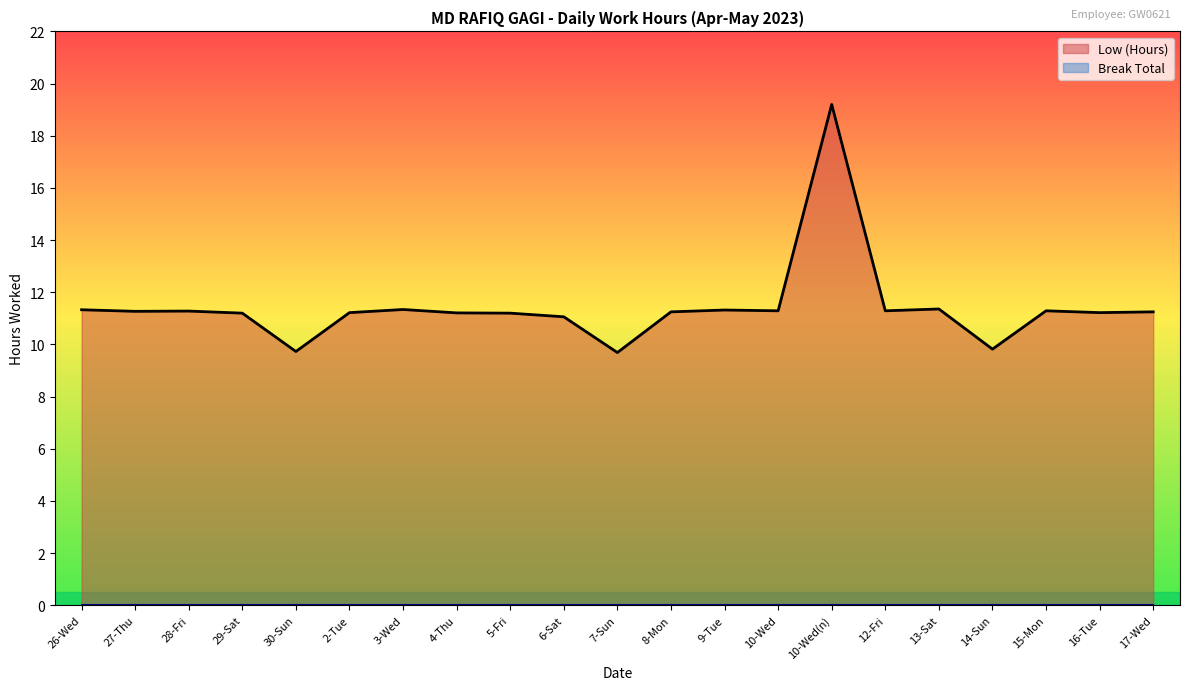

Reading left to right, transcribe all the data shown in this chart.

26-Wed=11.3	27-Thu=11.3	28-Fri=11.3	29-Sat=11.2	30-Sun=9.7	2-Tue=11.2	3-Wed=11.3	4-Thu=11.2	5-Fri=11.2	6-Sat=11.1	7-Sun=9.7	8-Mon=11.2	9-Tue=11.3	10-Wed=11.3	10-Wed(n)=19.2	12-Fri=11.3	13-Sat=11.4	14-Sun=9.8	15-Mon=11.3	16-Tue=11.2	17-Wed=11.2